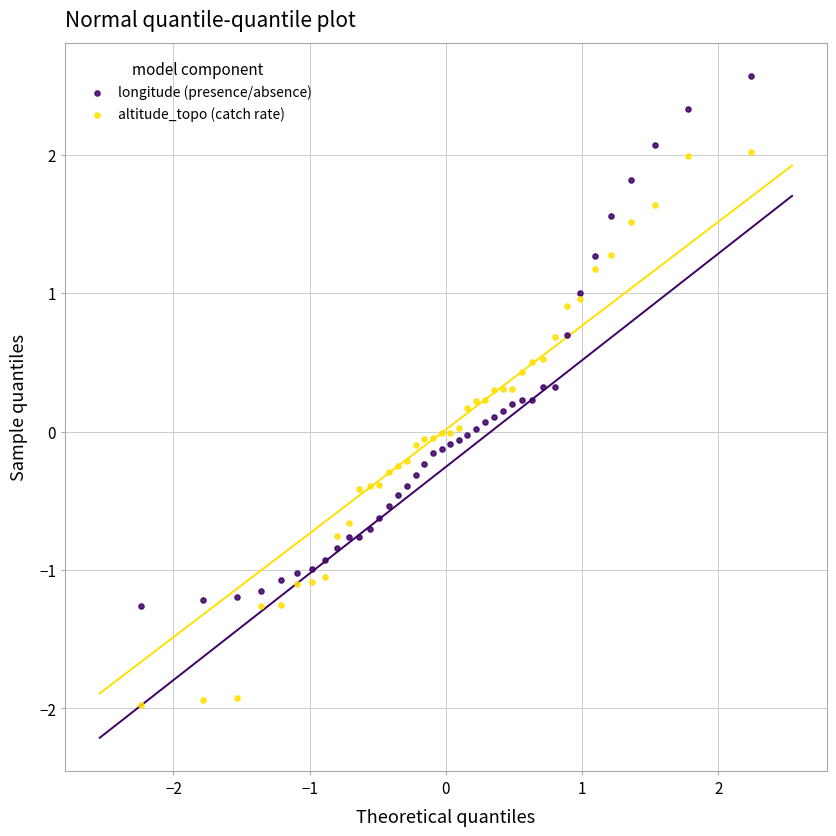

Which series reaches the maximum Y coordinate?

longitude (presence/absence)